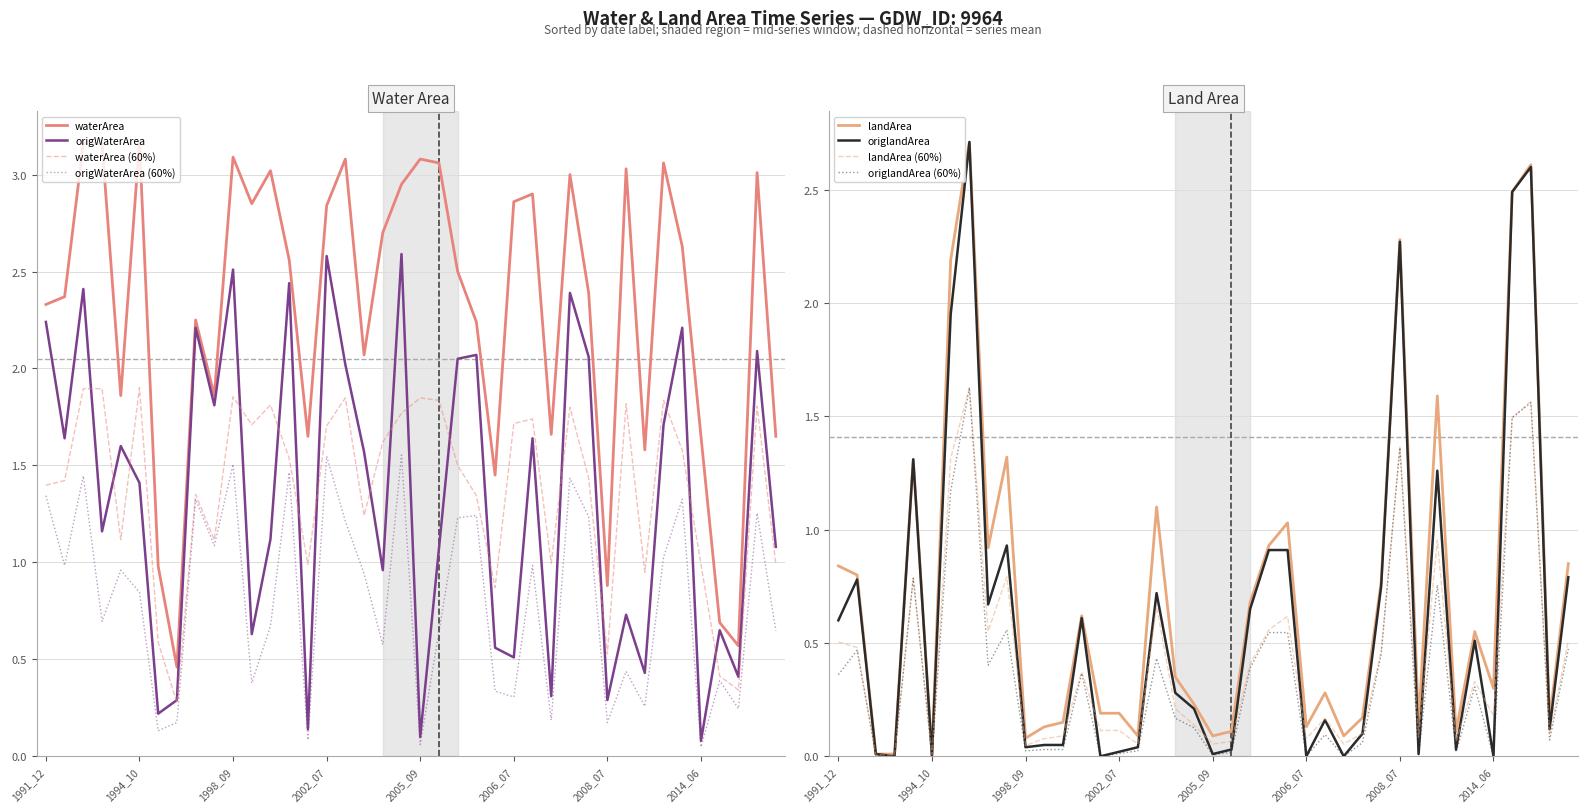

What is the difference between the highest and lowest values at 2006_09?

2.7